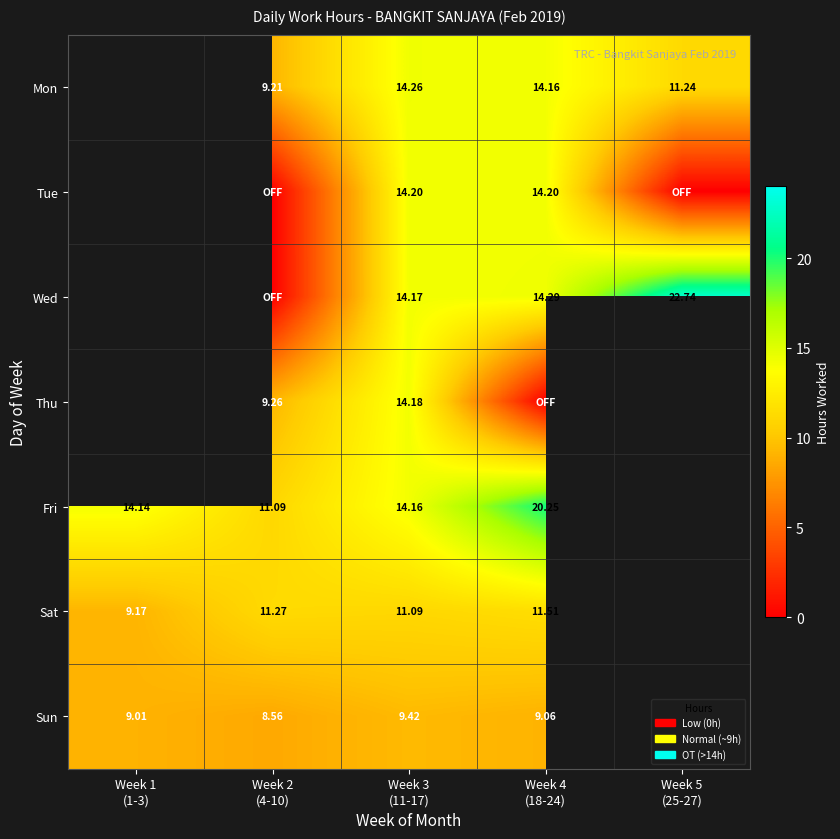

Between Week 5
(25-27) and Week 1
(1-3), which is larger?

Week 1
(1-3)